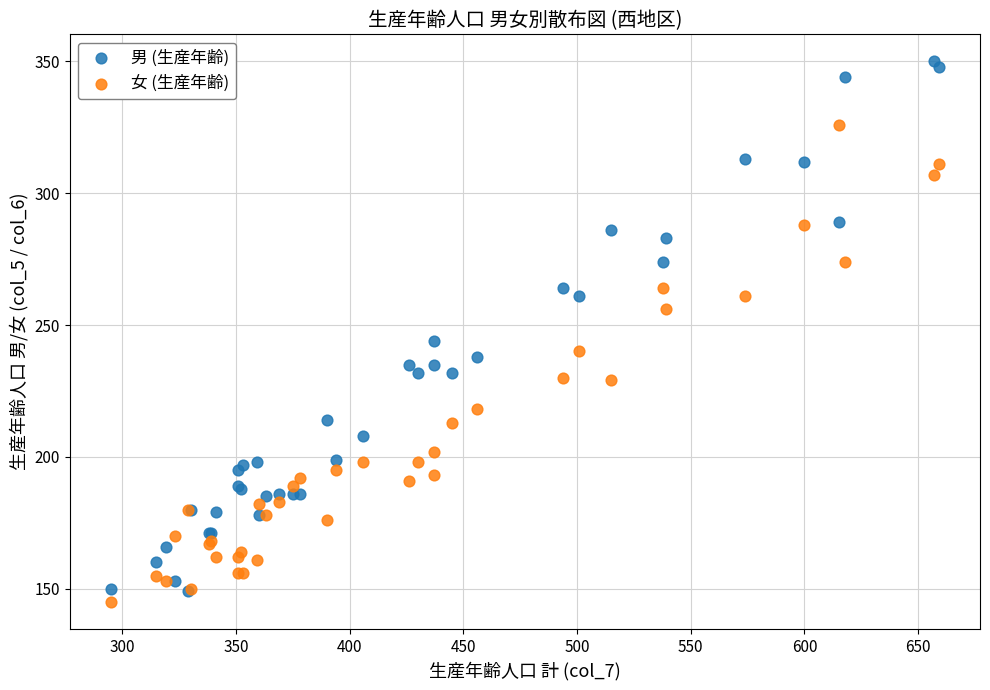

Across all series, what Y value is closest to 247?

244